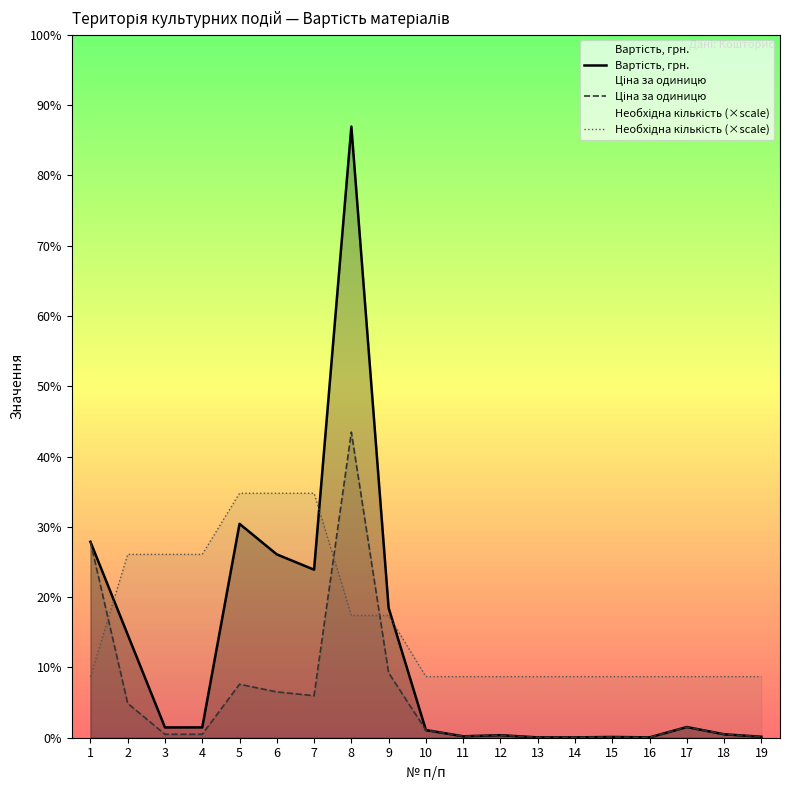

What is the difference between the Ціна за одиницю values at 10 and 19?

870